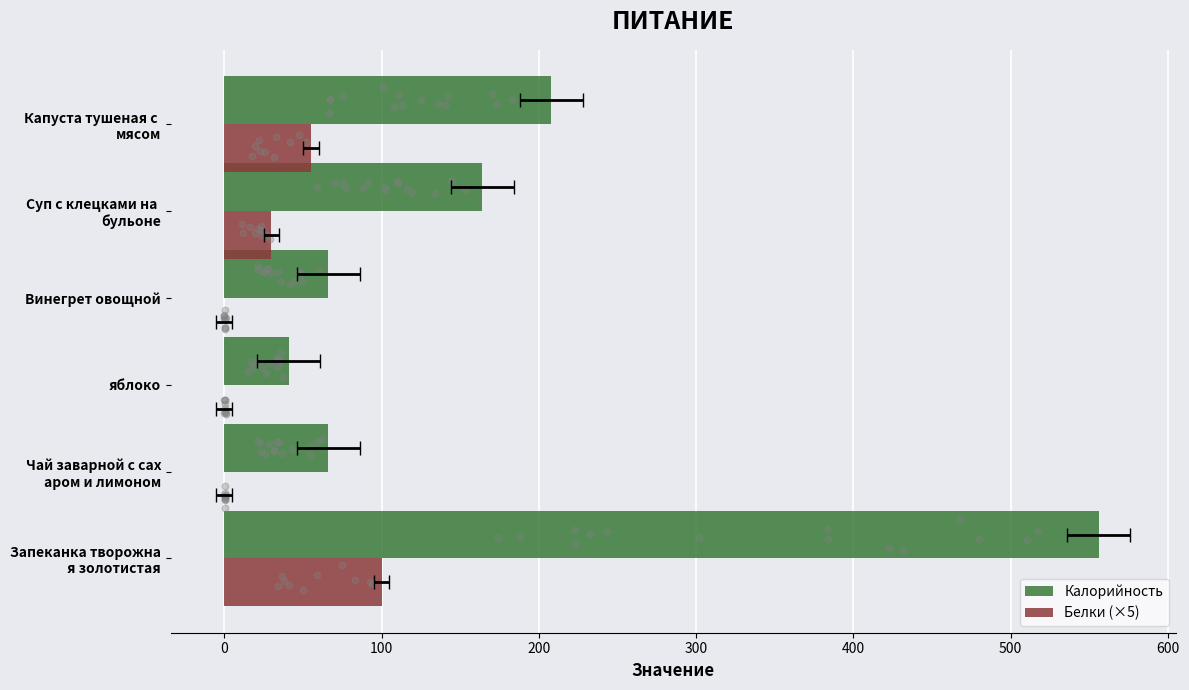

Which series reaches the minimum Y coordinate?

Белки (×5)